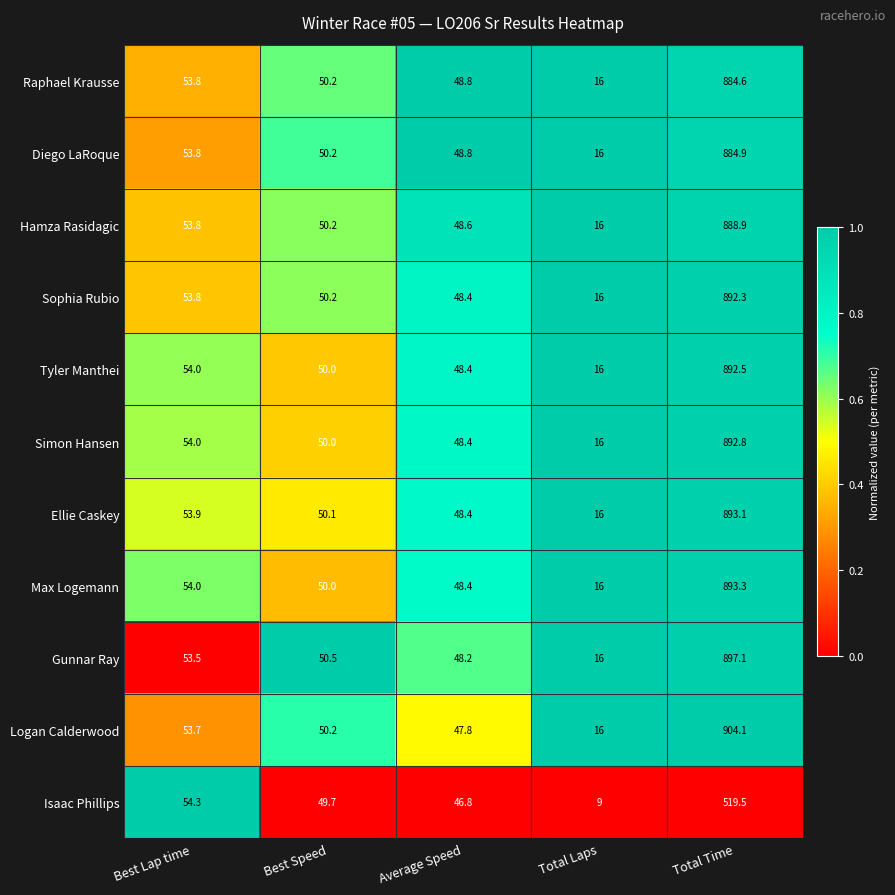

What is the spread (max minus min) of values at Total Laps?

7.0